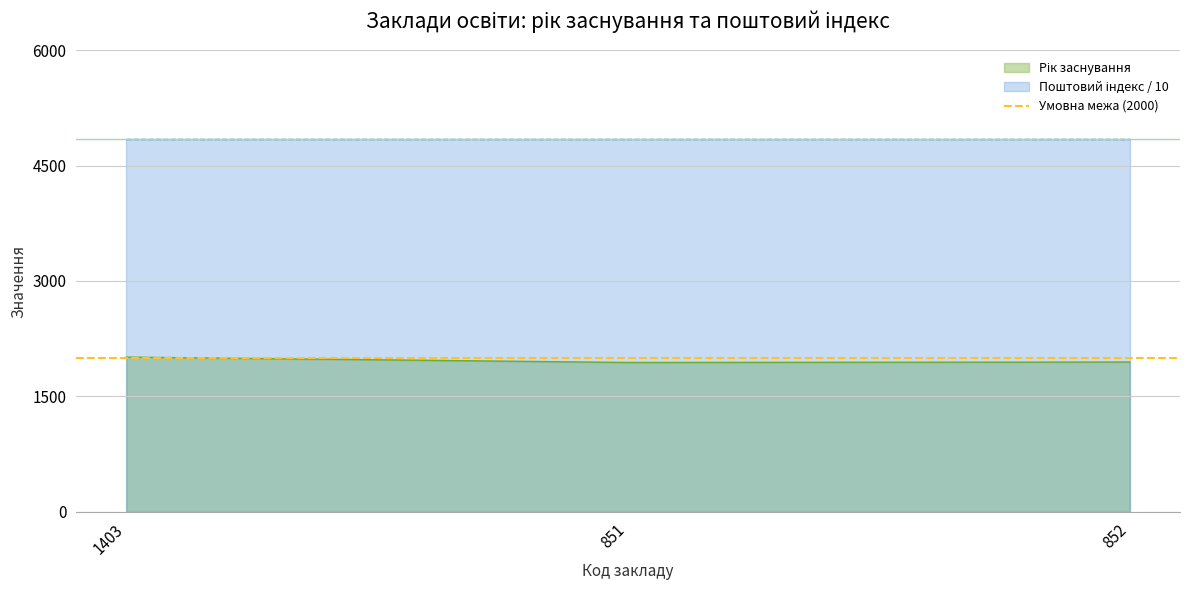

Reading left to right, extract all data points from this chart.

2010	1940	1946